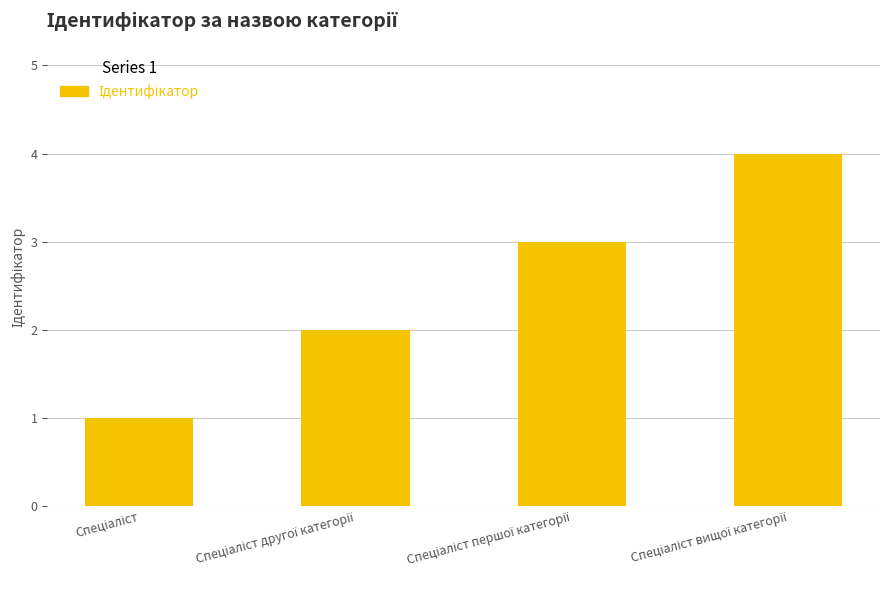

Count the values in the range 2 to 4.

3